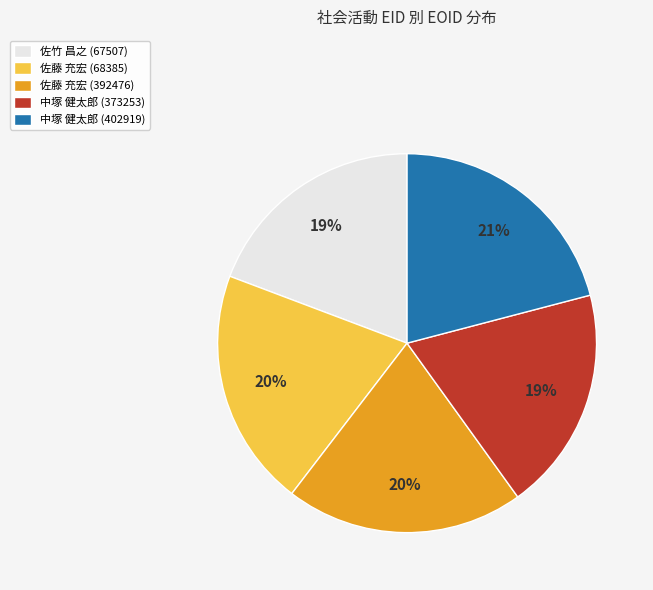

Combined, do 佐藤 充宏 (68385) and 佐藤 充宏 (392476) account for over 50%?

No